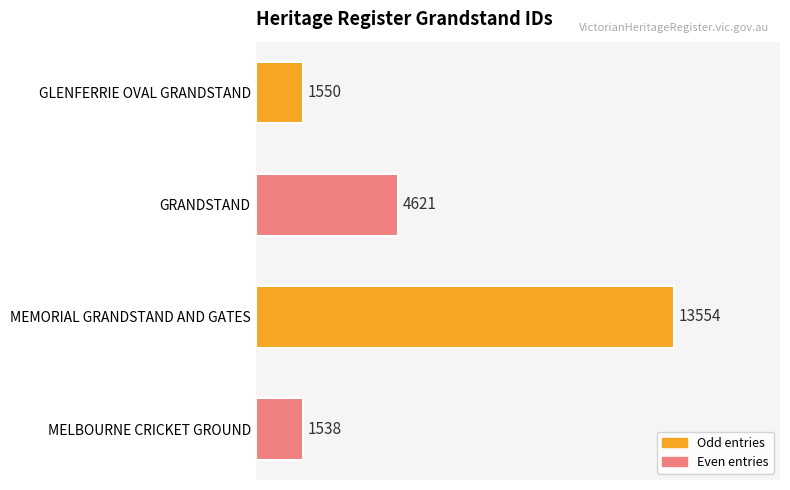

Rank the categories by value from highest to lowest.

MEMORIAL GRANDSTAND AND GATES, GRANDSTAND, GLENFERRIE OVAL GRANDSTAND, MELBOURNE CRICKET GROUND